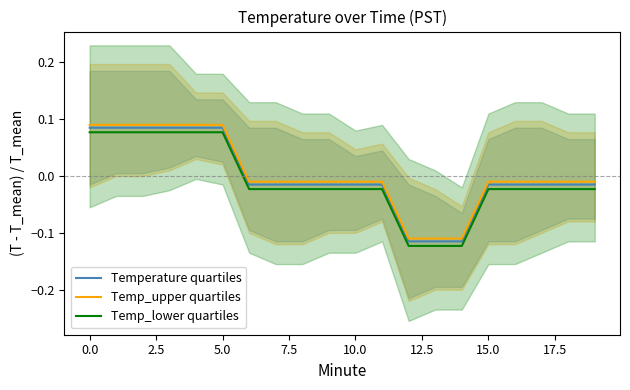

True or false: Temperature quartiles and Temp_lower quartiles intersect in this chart.

False